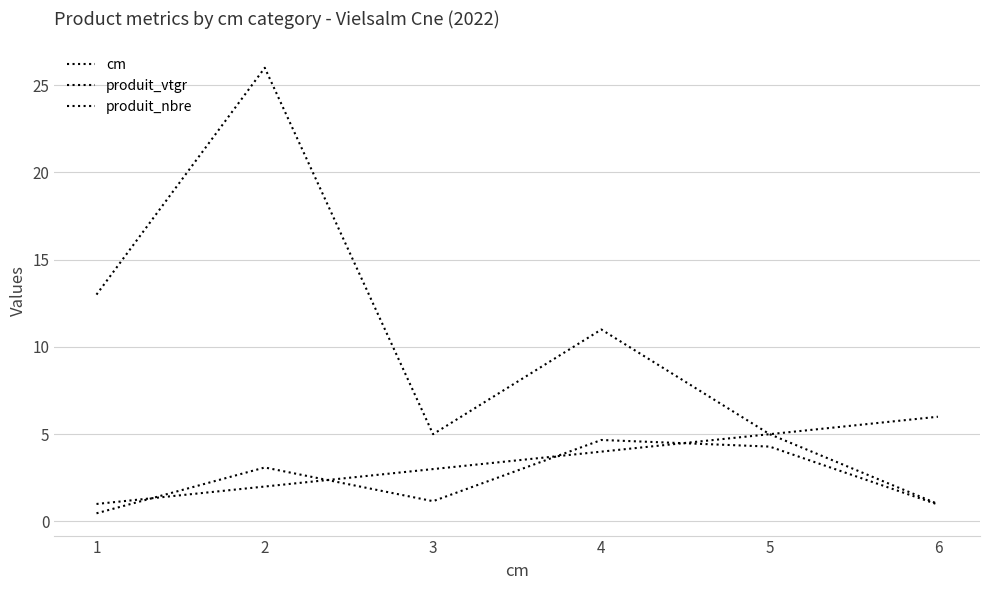

How many lines are shown in the chart?

3